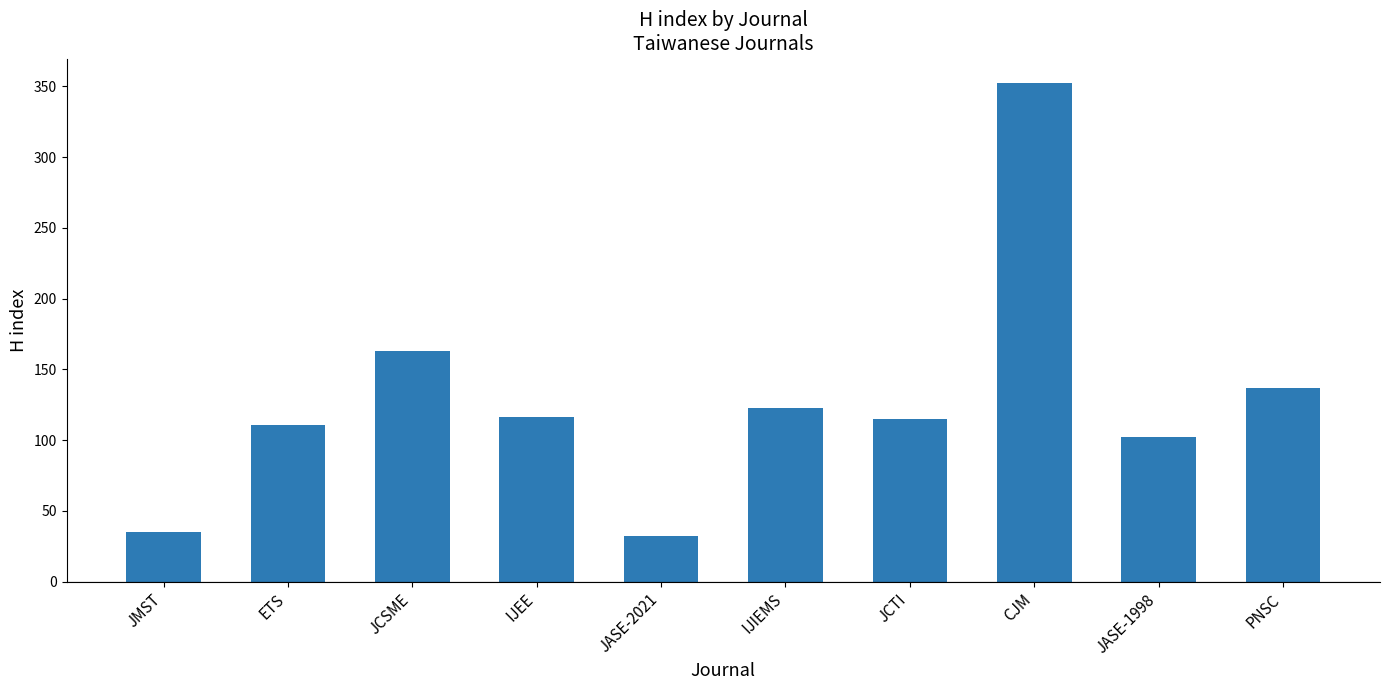

What is the smallest value displayed?

32